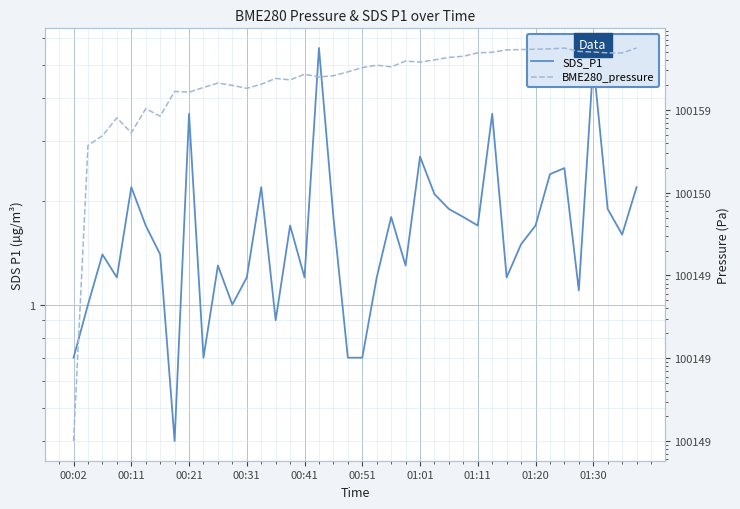

What is the average value of the SDS_P1 series?

1.8